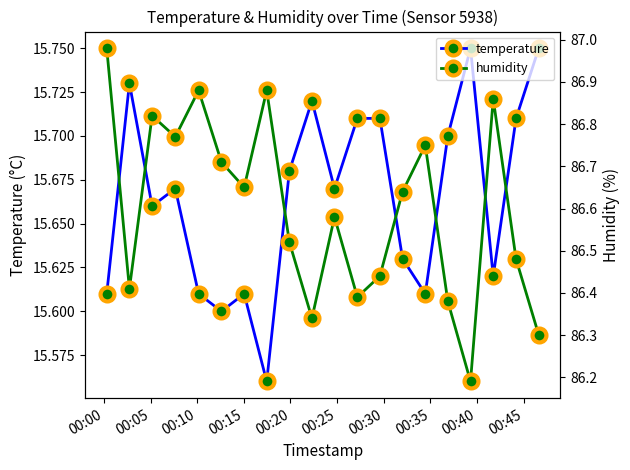

What is the difference between the maximum and minimum values in the temperature series?

0.2